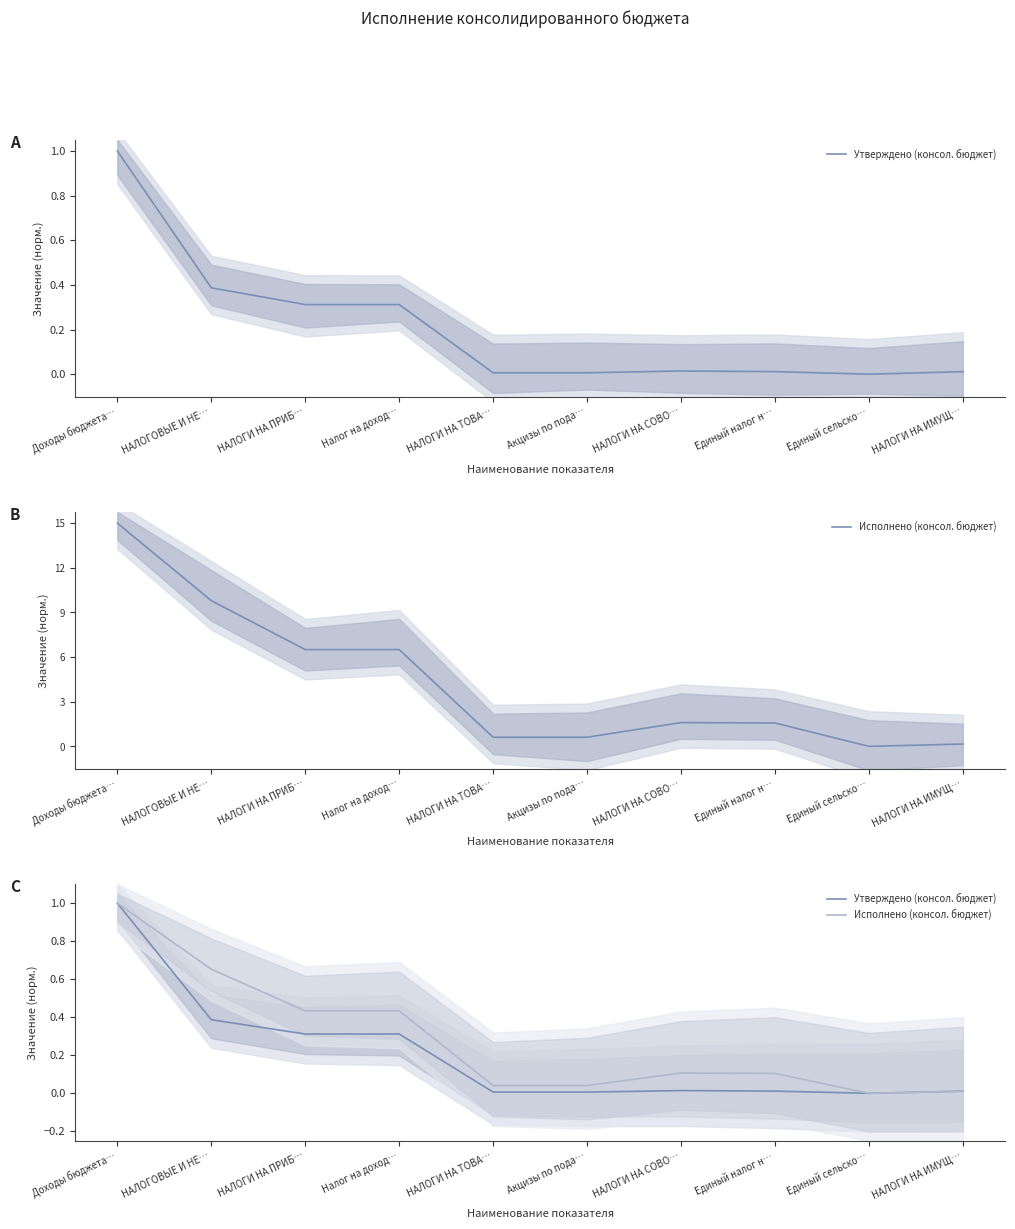

Rank the series by their average value, from highest to lowest.

Исполнено (консол. бюджет), Утверждено (консол. бюджет)